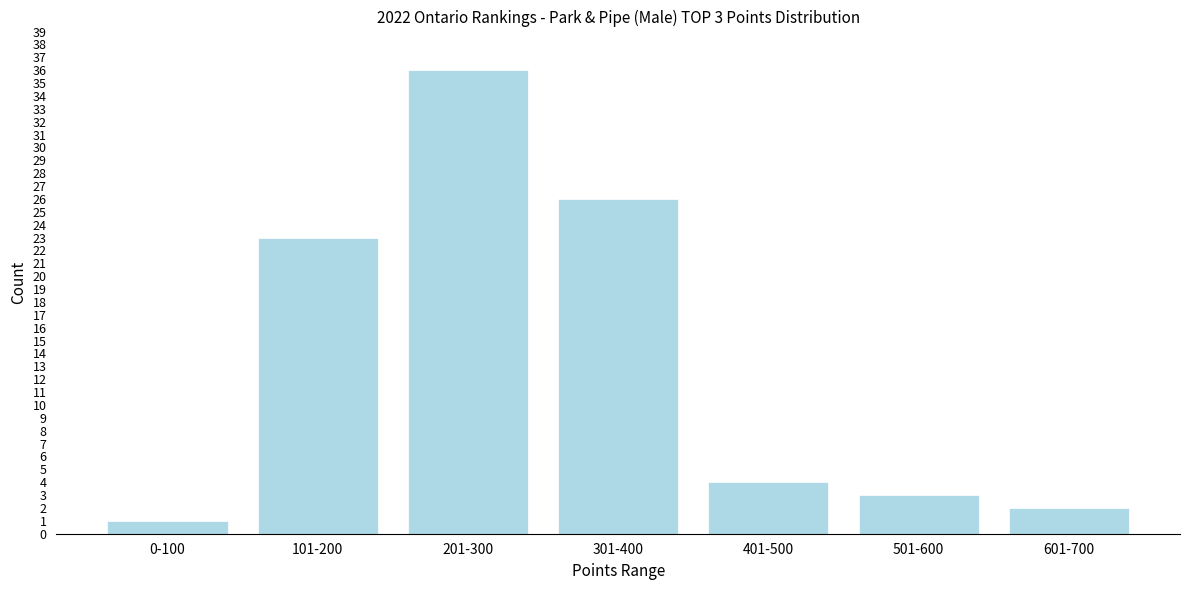

Reading right to left, extract all data points from this chart.

2	3	4	26	36	23	1